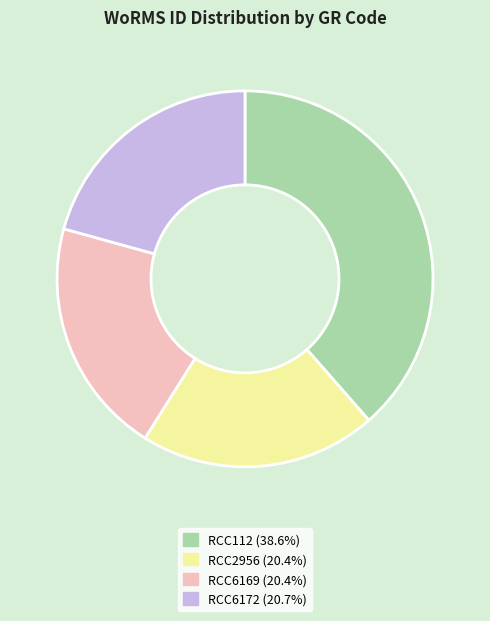

How many segments does this pie chart have?

4